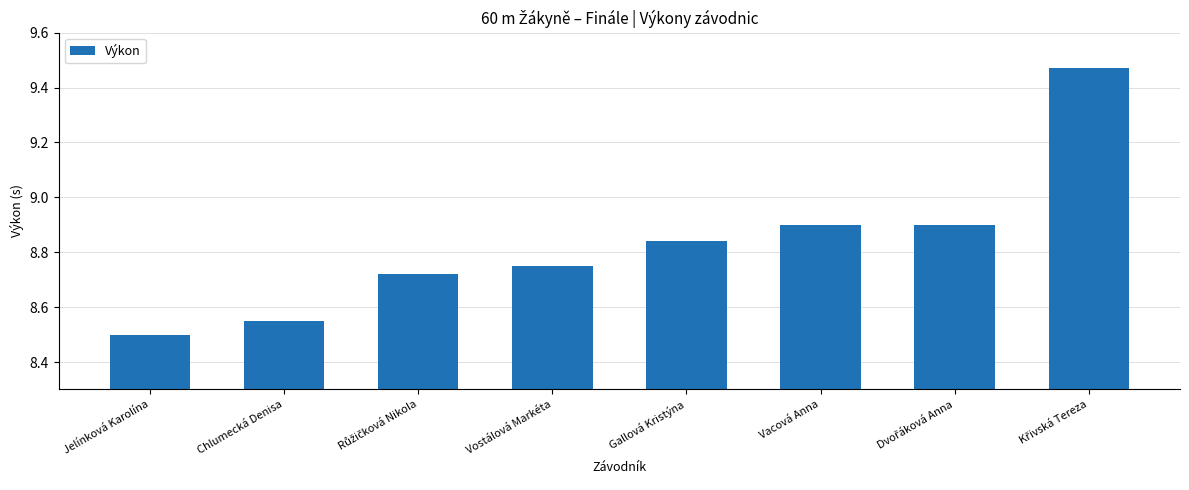

The value at Gallová Kristýna is 4.0. True or false?

False